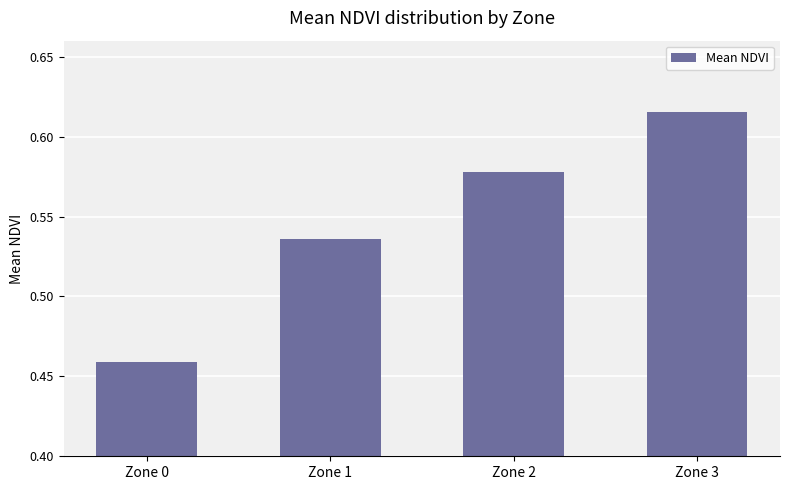

Rank the categories by value from lowest to highest.

Zone 0, Zone 1, Zone 2, Zone 3